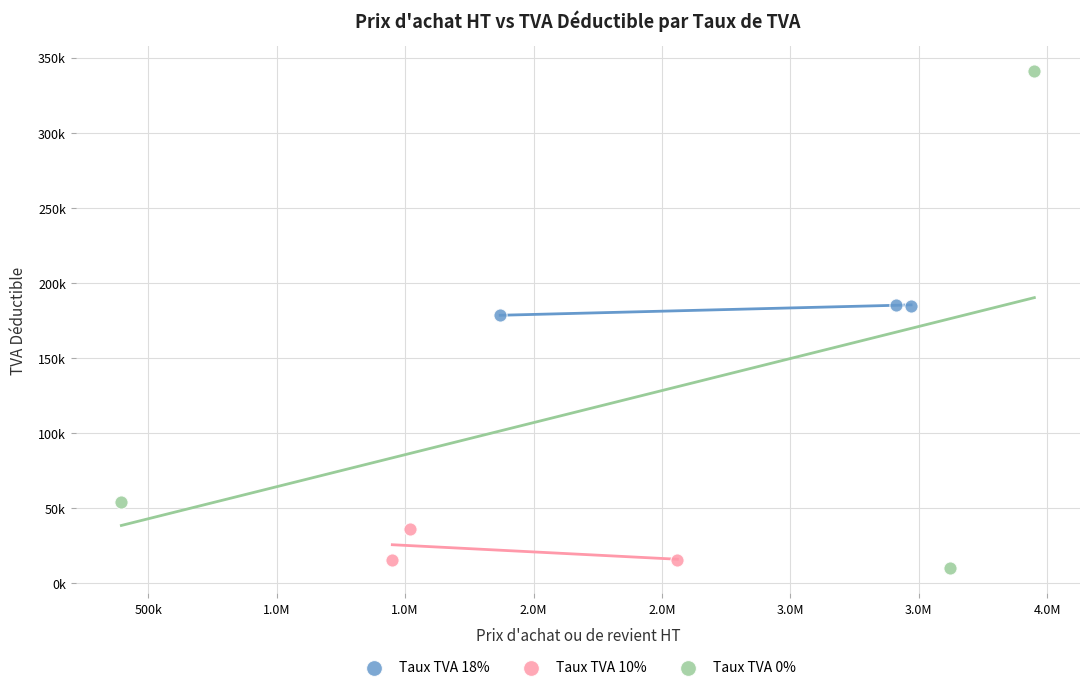

Which series reaches the minimum Y coordinate?

Taux TVA 0%